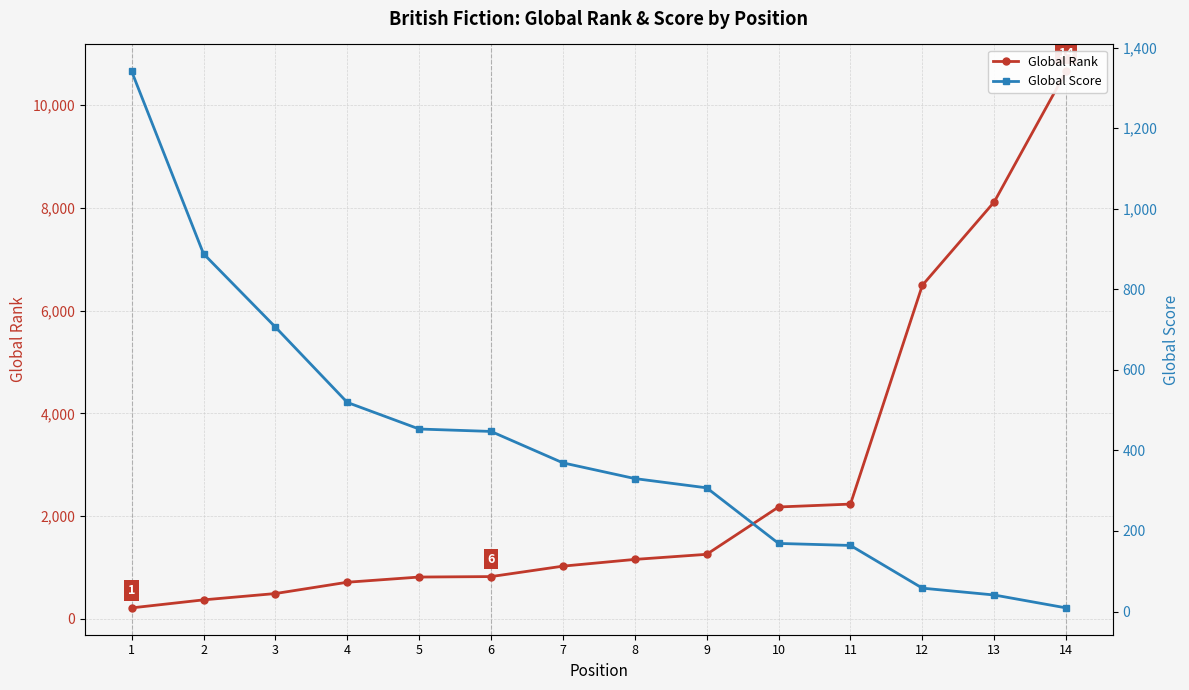

At which label does Global Rank first exceed 1159?

9